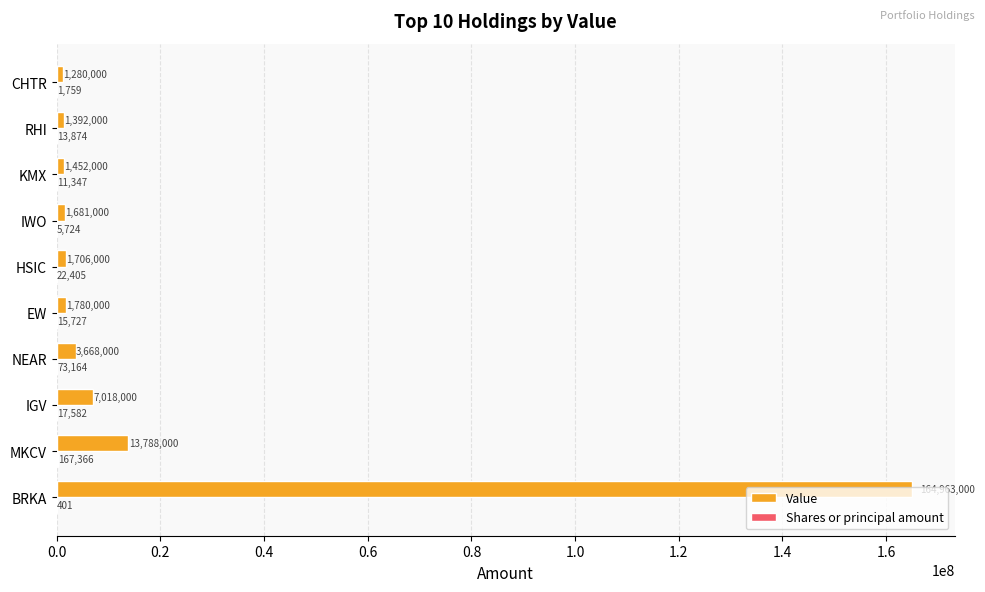

What is the sum of all Value values?

198728000